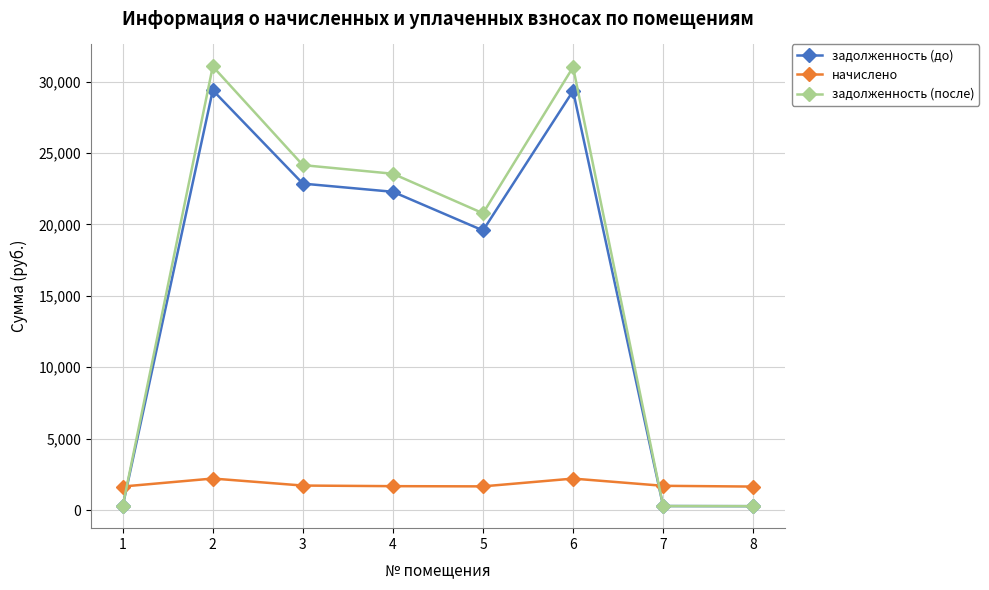

What is the difference between the maximum and minimum values in the начислено series?

563.3